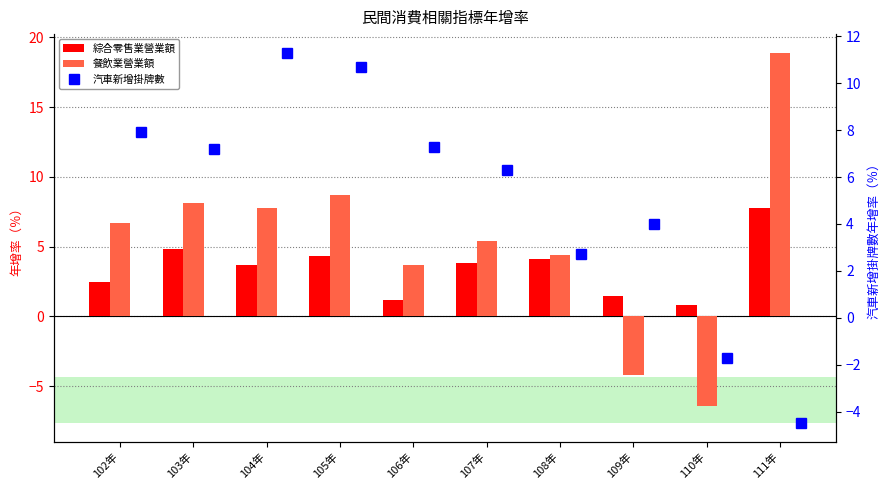

What is the spread (max minus min) of values at 111年?

23.4